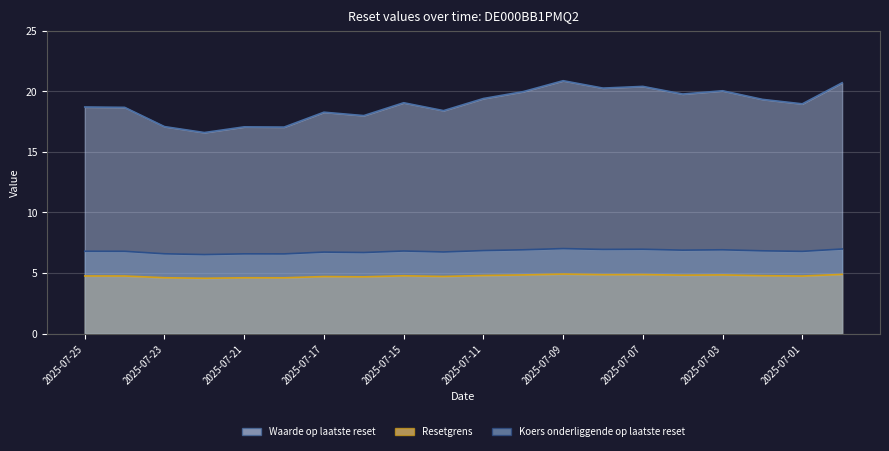

What are all the series names shown in the legend?

Waarde op laatste reset, Resetgrens, Koers onderliggende op laatste reset